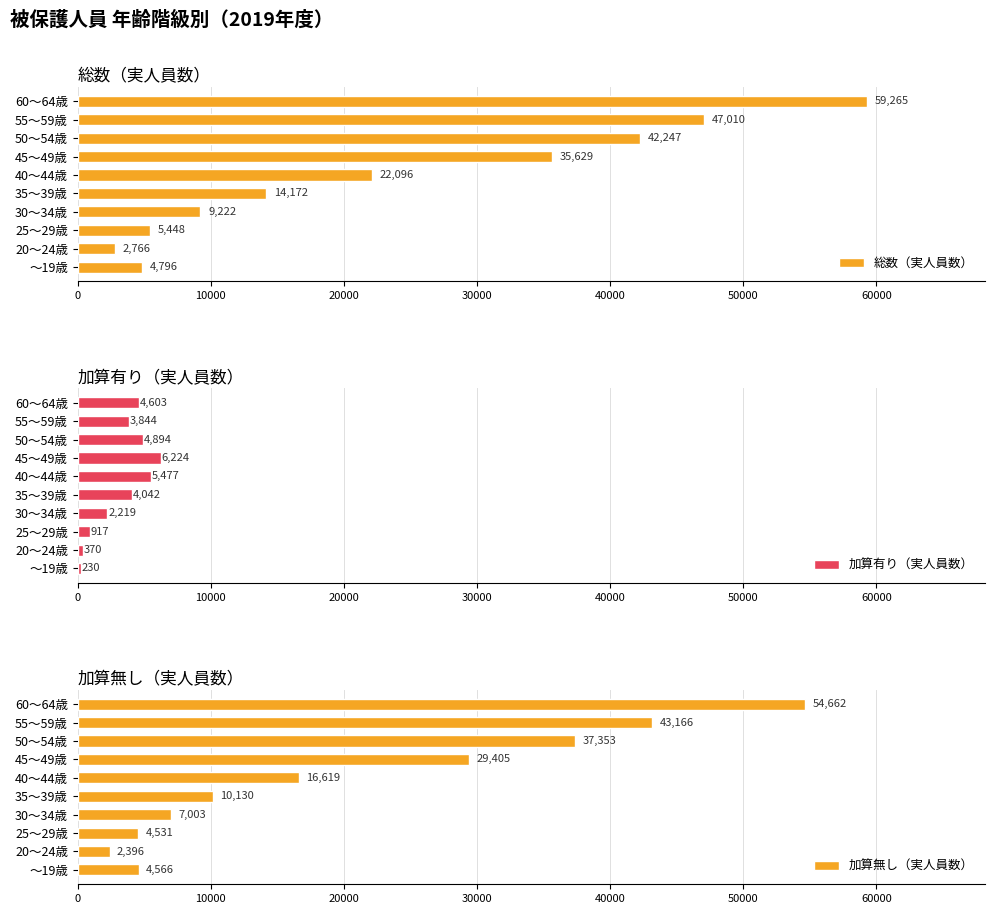

How many bars are there in total?

30